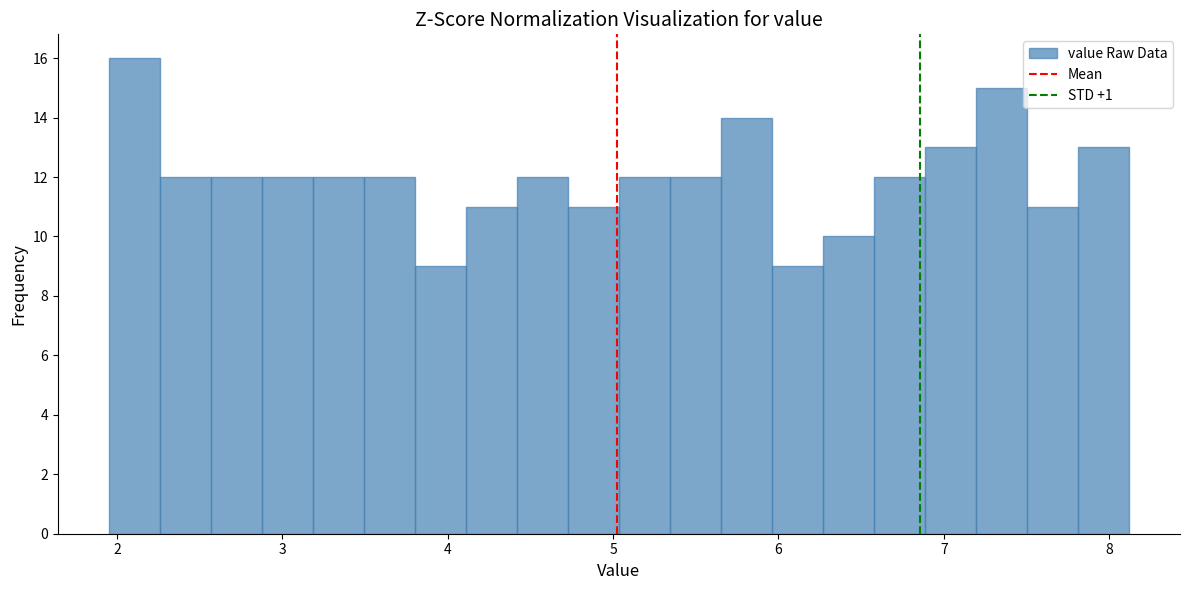

Read against the x-axis, roughly where is the centre of the tallest bar?

2.1